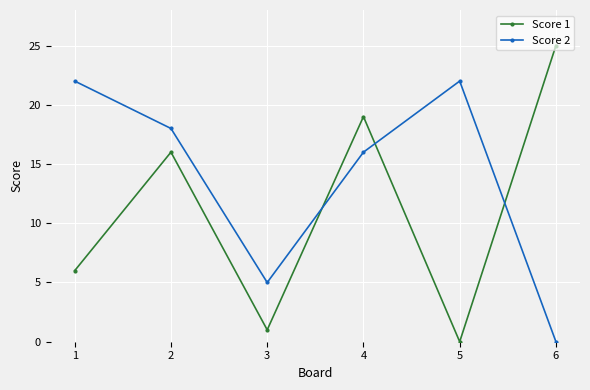

What is the average value of the Score 1 series?

11